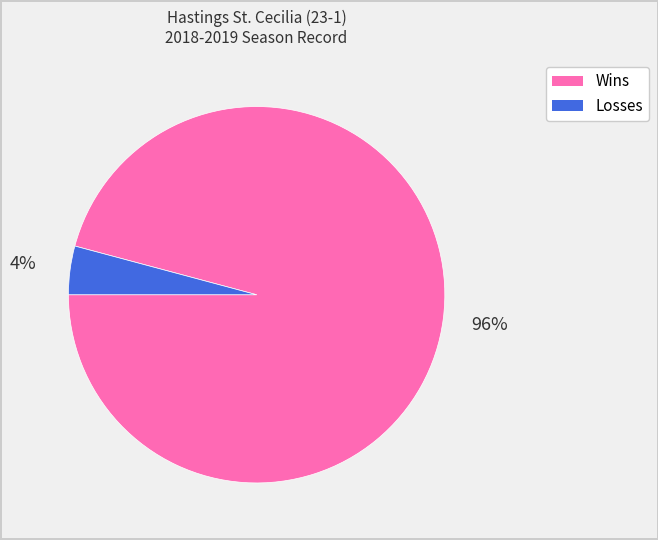

The Losses slice represents 4% of the pie. True or false?

True